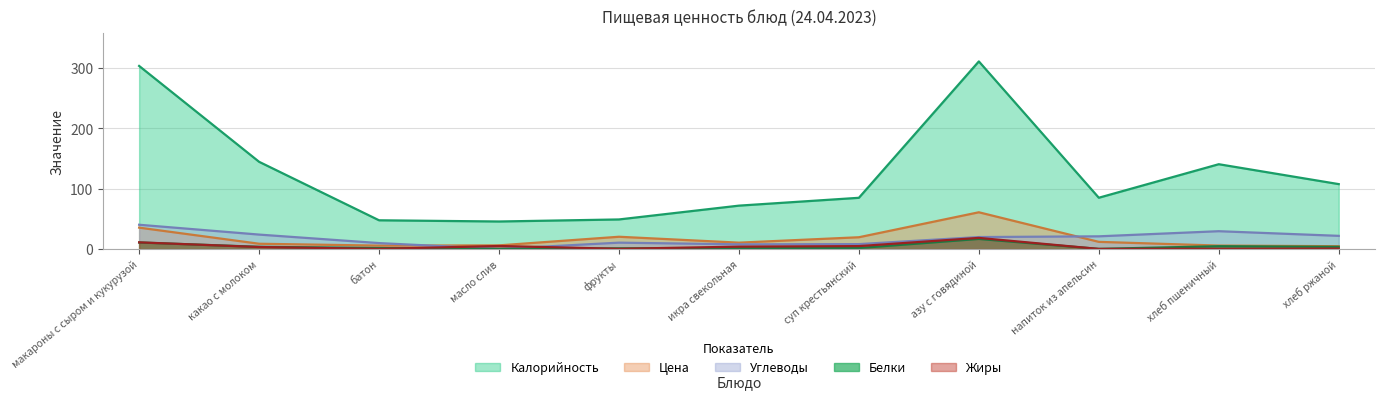

At how many categories does at least one series exceed 104?

5